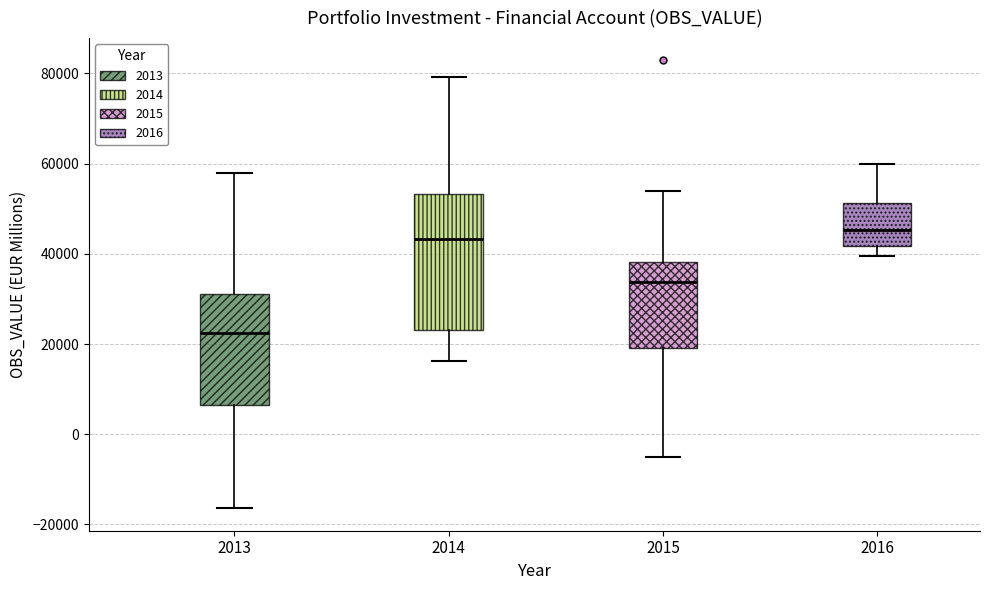

Reading left to right, read every box against the y-axis: the position of its median line, the range the box covers, and the ends of its whiskers. The values are not printed on the chart, so give them approximately, as read against the axis.

2013: median 22000, box 6000 to 32000, whiskers -16000 to 58000
2014: median 44000, box 24000 to 54000, whiskers 16000 to 80000
2015: median 34000, box 20000 to 38000, whiskers -6000 to 54000
2016: median 46000, box 42000 to 52000, whiskers 40000 to 60000